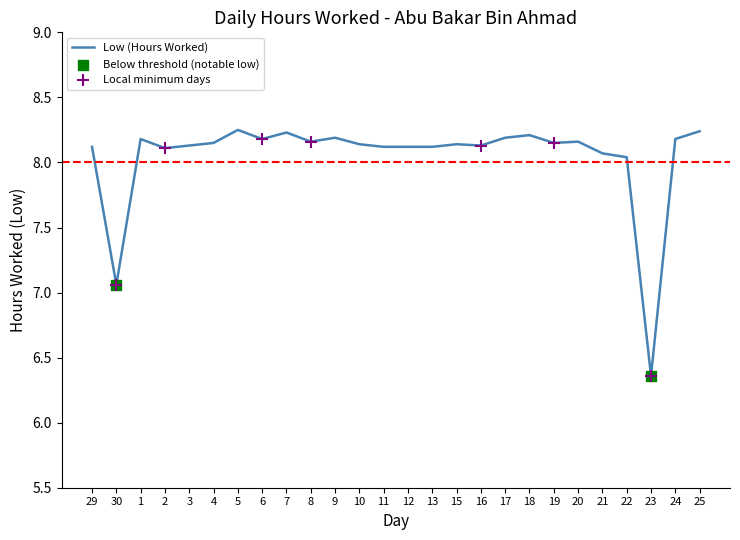

What is the ratio of the value at 5 to the value at 1?

1.0